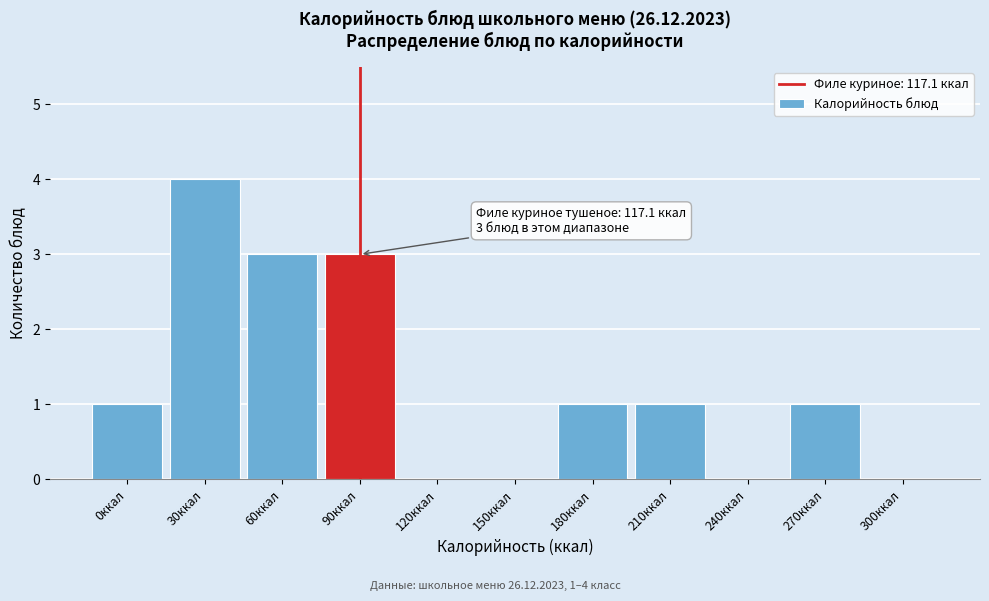

Reading left to right, list all the values displayed in this chart.

0ккал=1	30ккал=4	60ккал=3	90ккал=3	120ккал=0	150ккал=0	180ккал=1	210ккал=1	240ккал=0	270ккал=1	300ккал=0